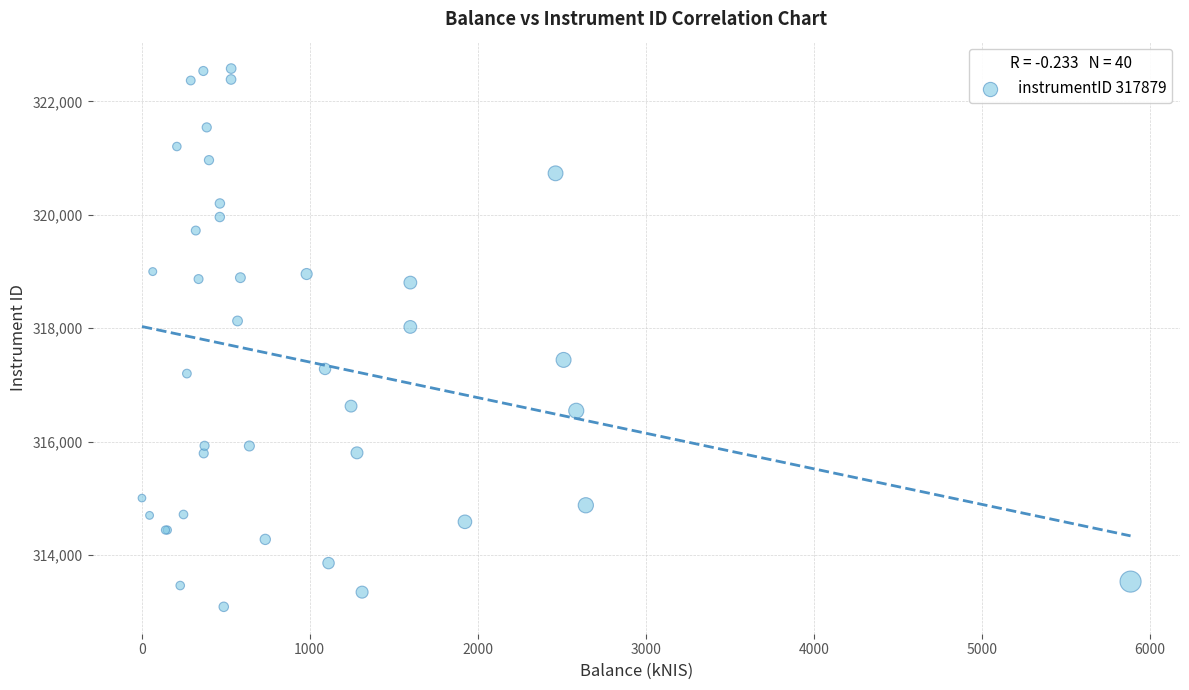

What Y value in the scatter plot is closest to 317831?

318021.3